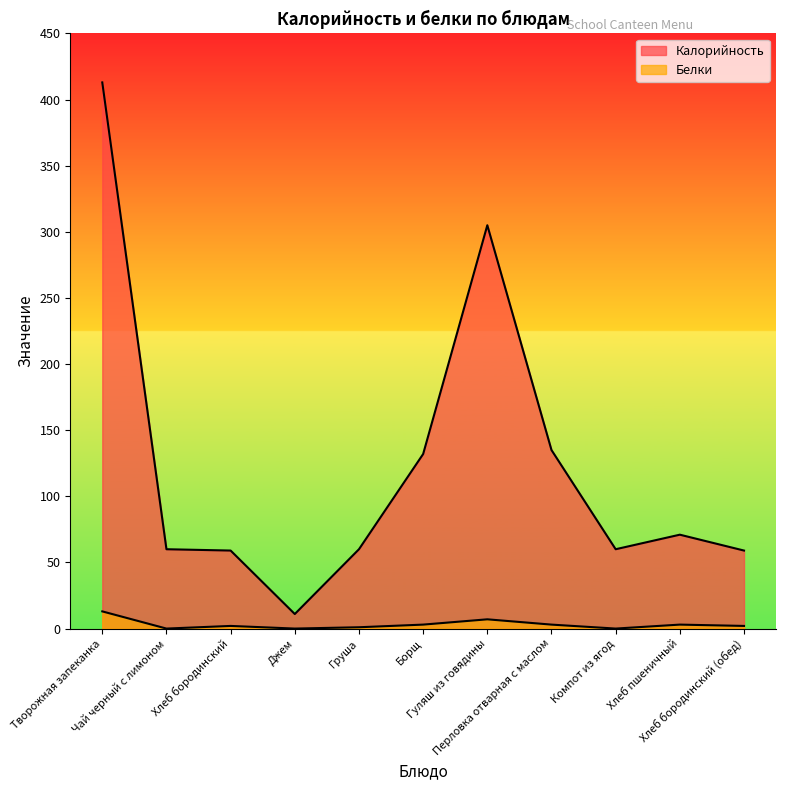

Does the chart have visible grid lines?

No